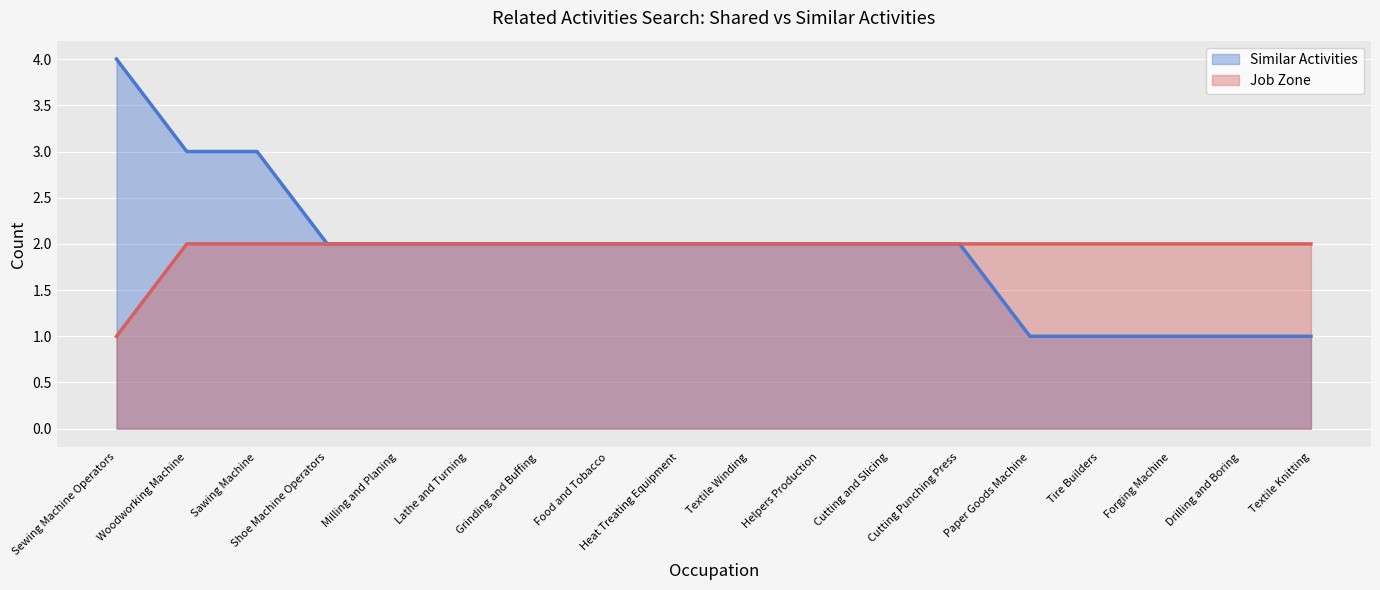

How many lines are shown in the chart?

2